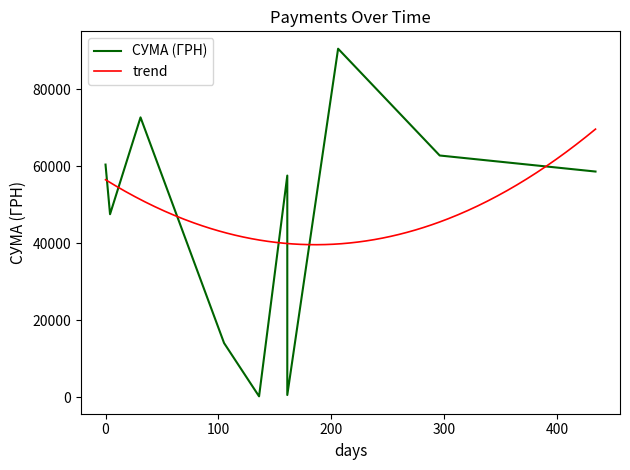

What is the minimum value for trend?

39623.3